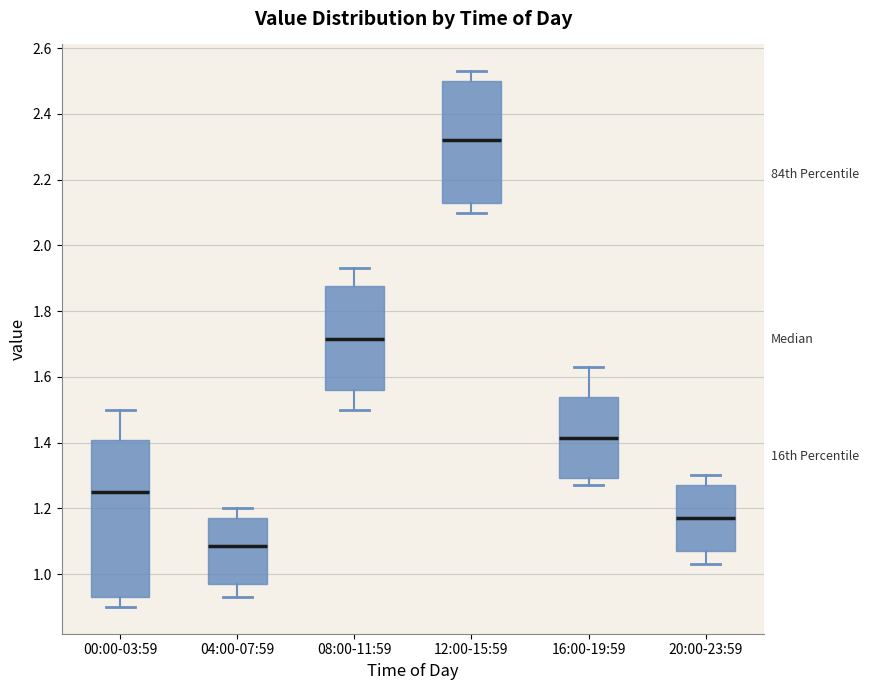

Comparing the boxes themselves (not the whiskers), which one is the tallest?

00:00-03:59